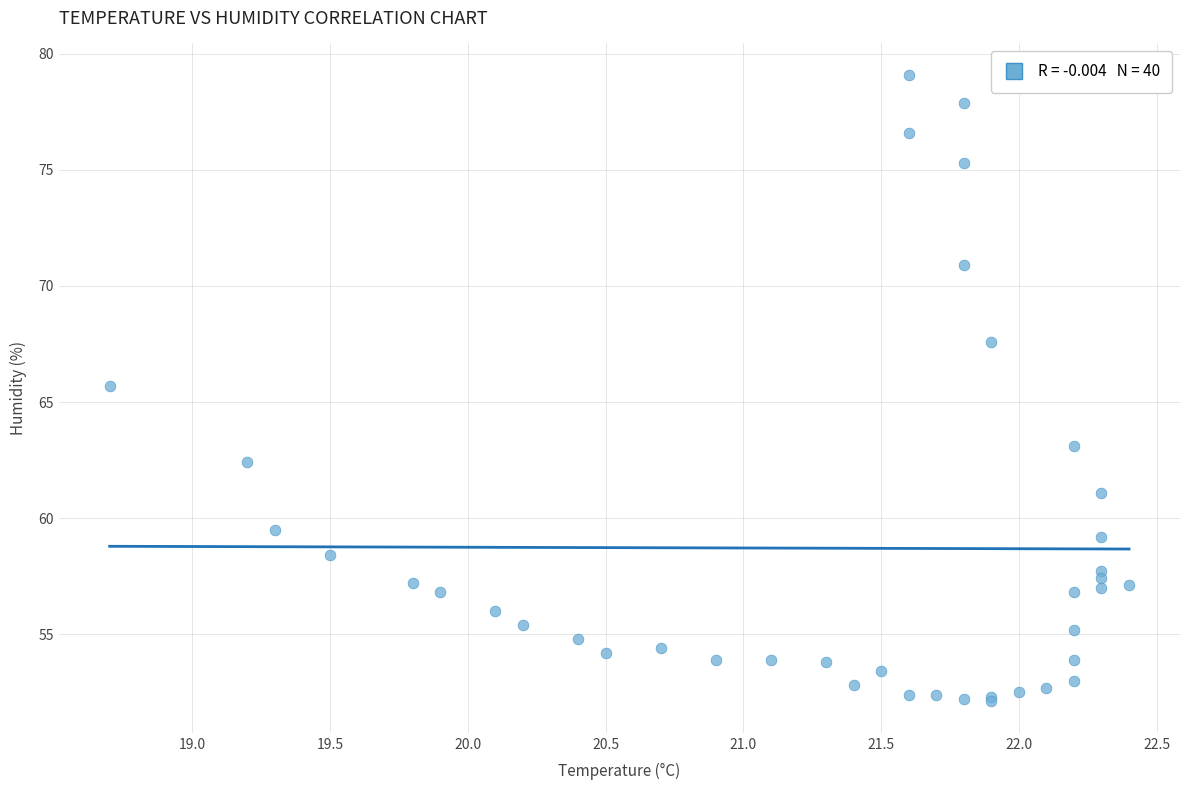

What Y value in the scatter plot is closest to 65?

65.7